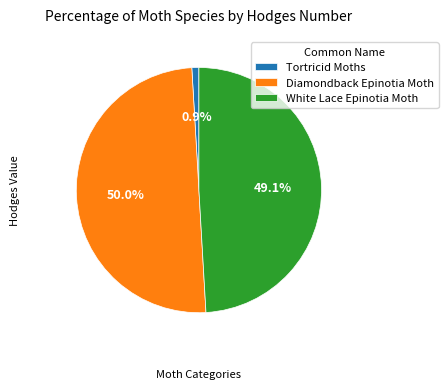

What is the smallest slice in the pie chart?

Tortricid Moths